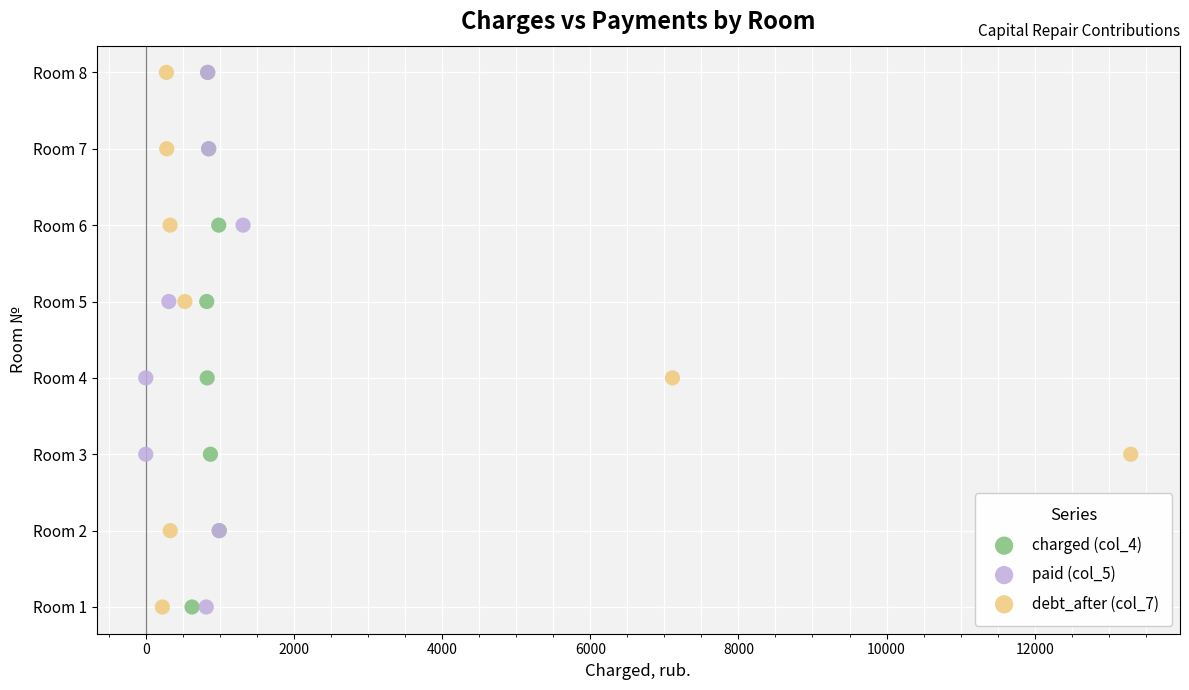

What are all the series names shown in the legend?

charged (col_4), paid (col_5), debt_after (col_7)